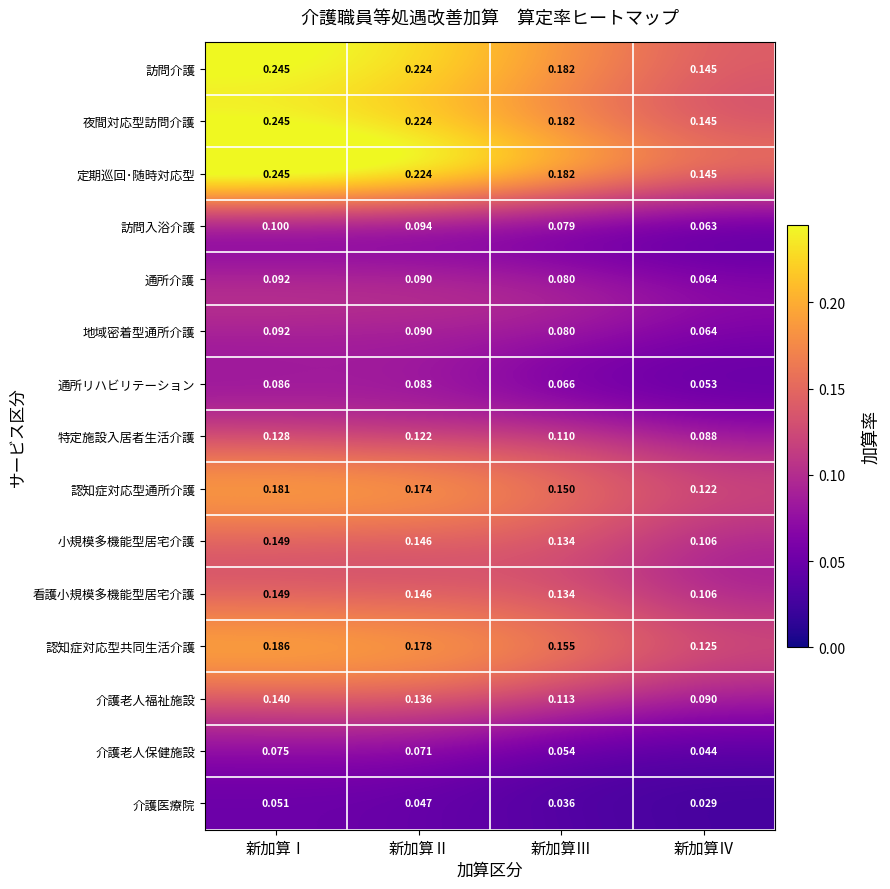

At which category does the chart reach its peak across all series?

新加算Ⅰ